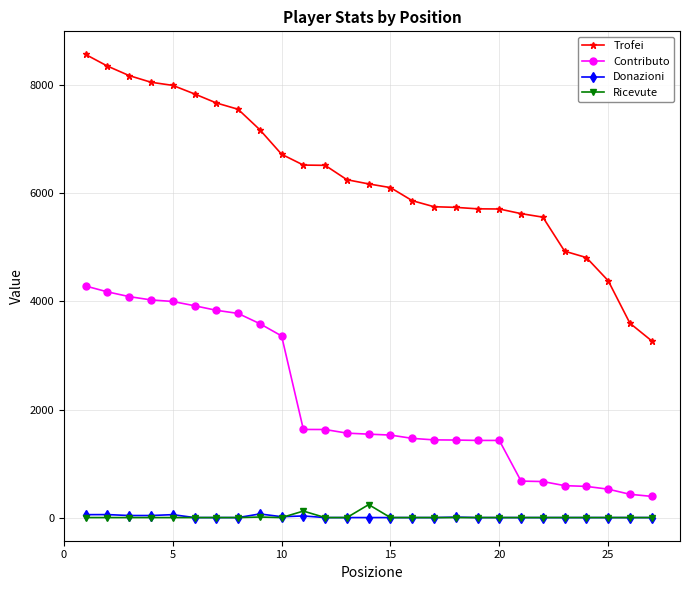

True or false: Contributo and Ricevute cross at least once.

False